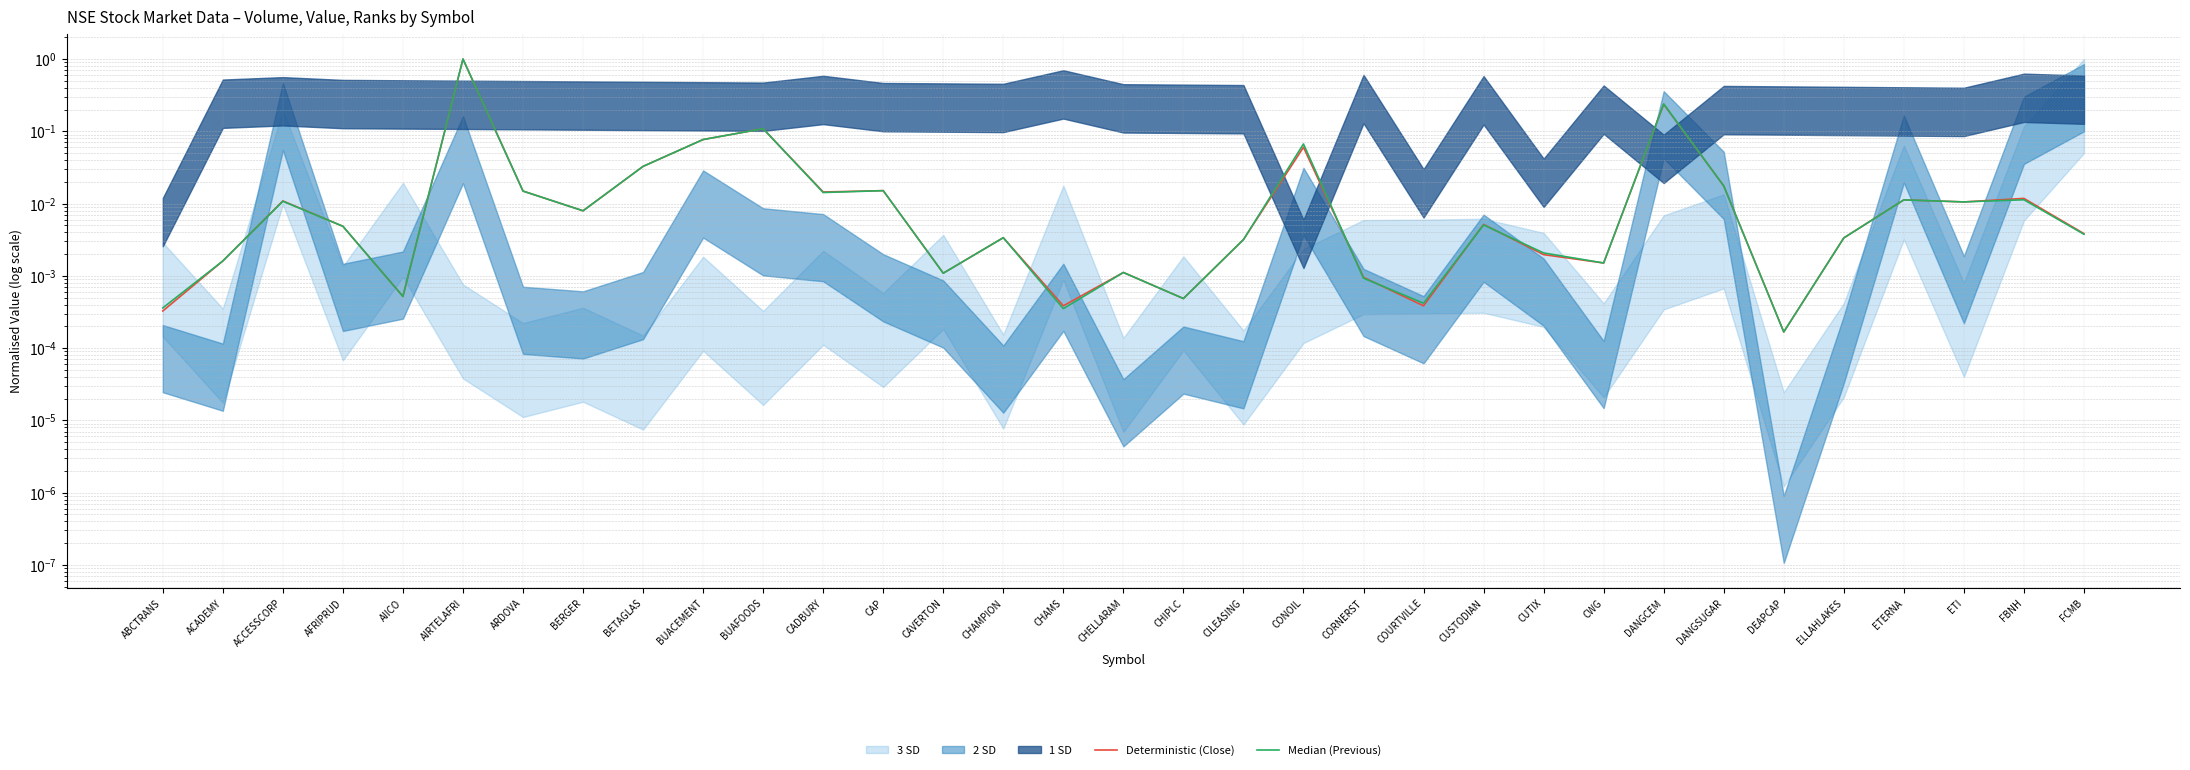

True or false: Median (Previous) and Deterministic (Close) intersect in this chart.

True